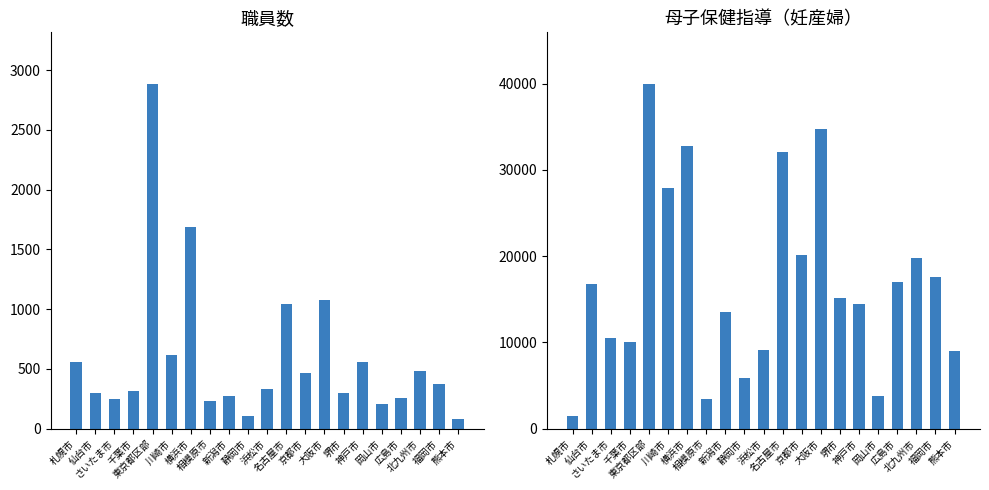

Reading left to right, extract all data points from this chart.

職員数: 札幌市=562	仙台市=300	さいたま市=249	千葉市=317	東京都区部=2883	川崎市=617	横浜市=1687	相模原市=233	新潟市=270	静岡市=104	浜松市=332	名古屋市=1040	京都市=466	大阪市=1080	堺市=303	神戸市=561	岡山市=204	広島市=259	北九州市=486	福岡市=373	熊本市=81
妊産婦: 札幌市=1520	仙台市=16743	さいたま市=10532	千葉市=10023	東京都区部=39965	川崎市=27961	横浜市=32826	相模原市=3435	新潟市=13566	静岡市=5909	浜松市=9087	名古屋市=32038	京都市=20160	大阪市=34742	堺市=15208	神戸市=14477	岡山市=3808	広島市=17069	北九州市=19749	福岡市=17563	熊本市=8998